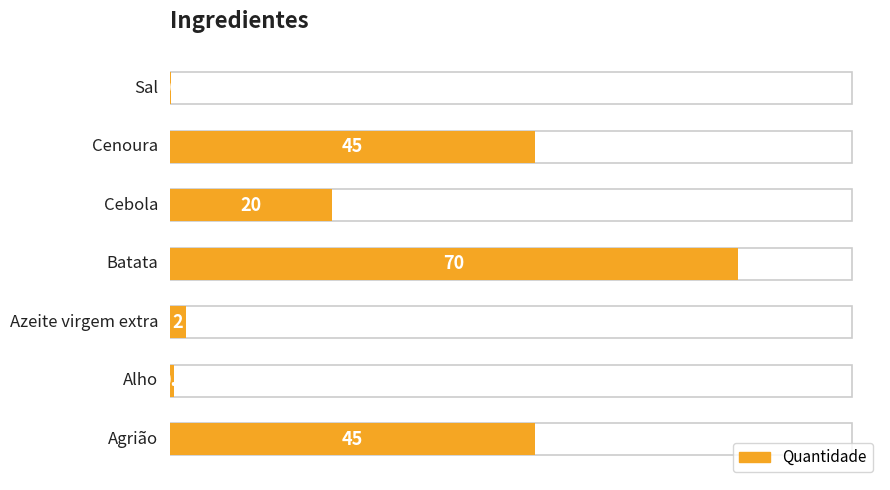

What is the label of the 1st bar from the left?

Agrião